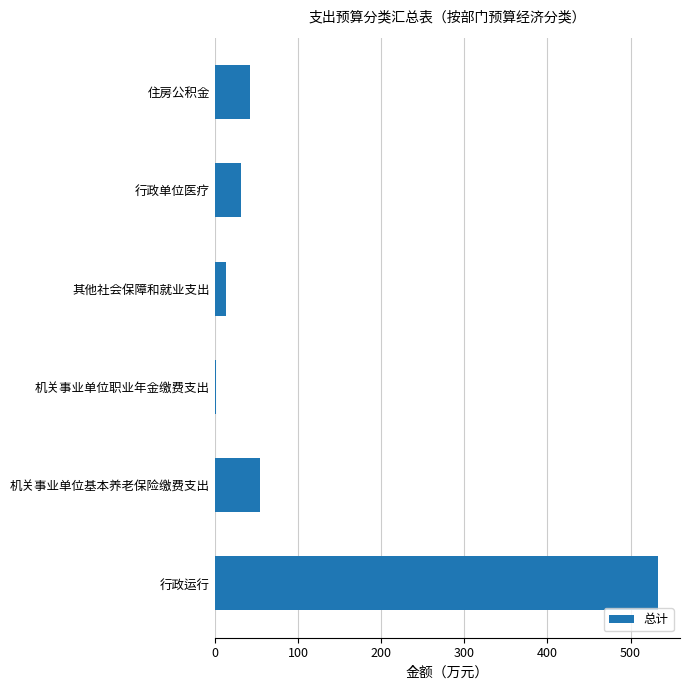

The chart shows a value of 13.1 at 其他社会保障和就业支出. True or false?

True